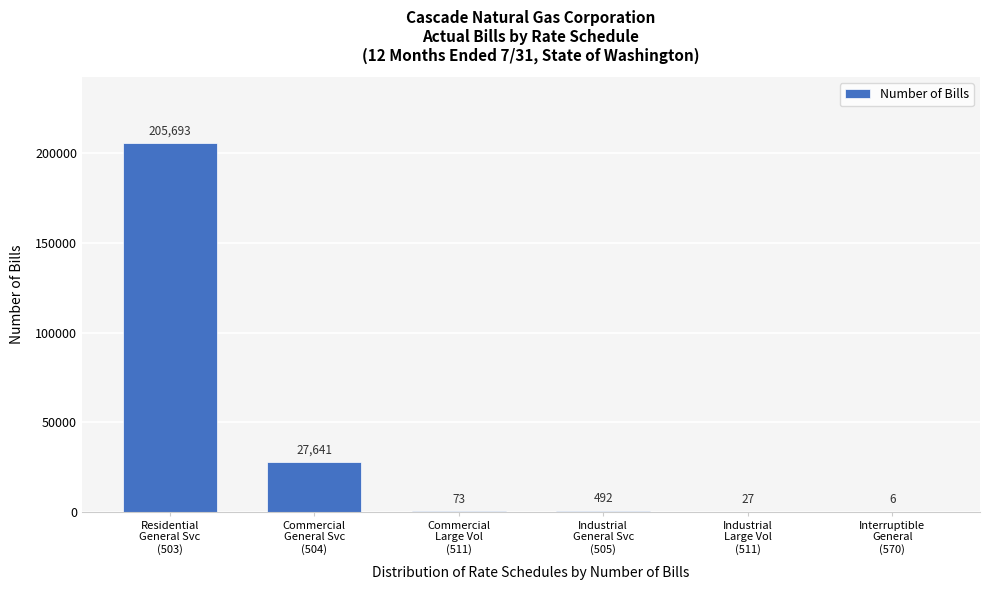

What is the maximum value shown in the chart?

205693